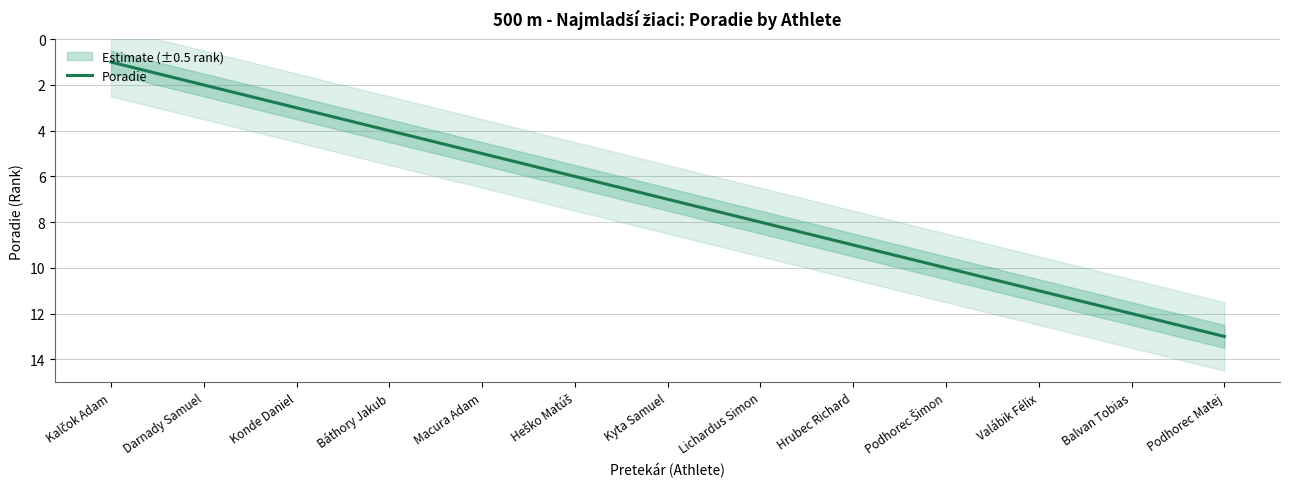

Between Hrubec Richard and Macura Adam, which is larger?

Hrubec Richard